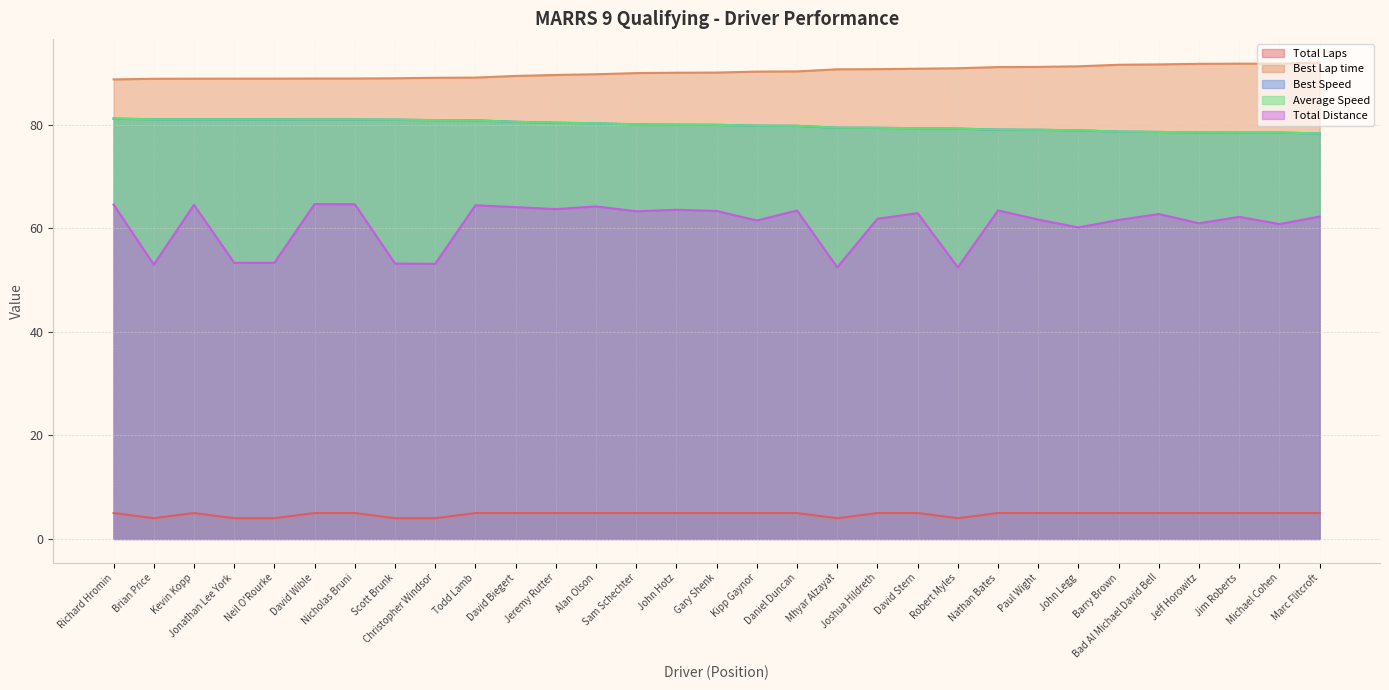

The value of Total Laps at Kipp Gaynor is 5.0. True or false?

True